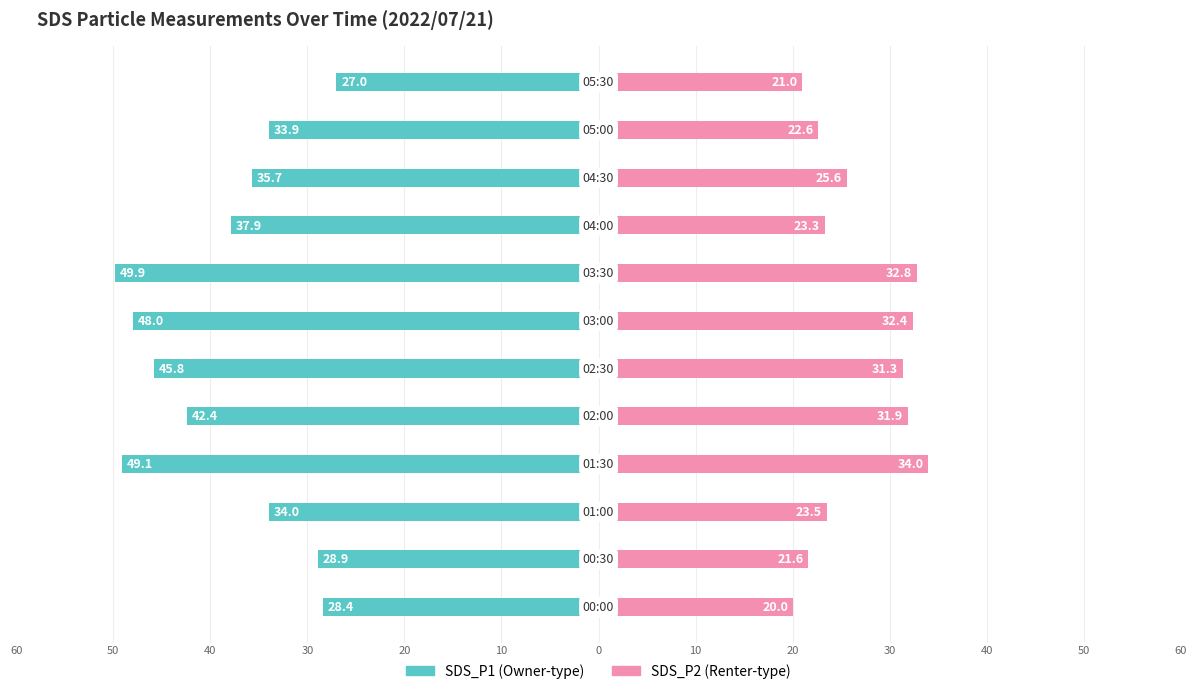

How many distinct data groups are displayed?

2